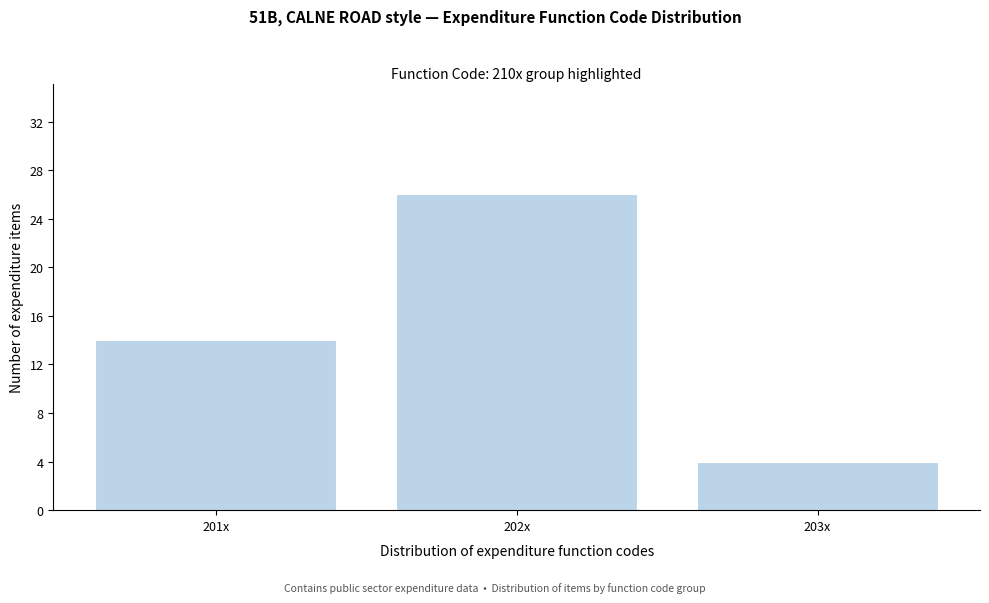

Reading right to left, list all the values displayed in this chart.

4	26	14